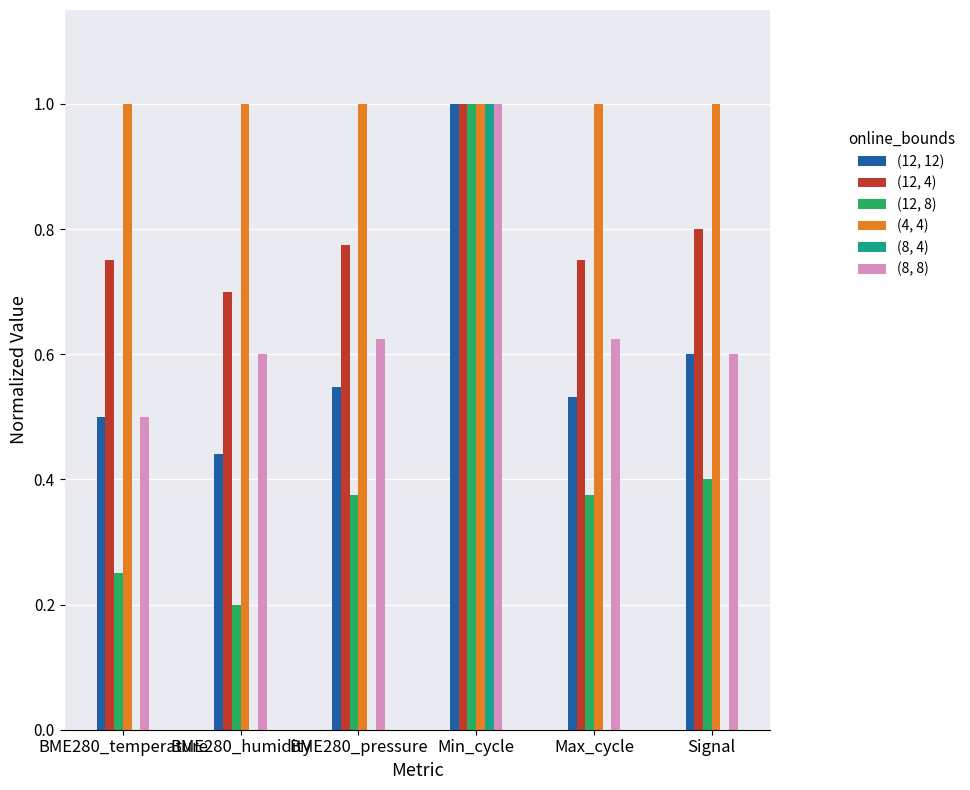

What is the total value across all series at BME280_humidity?

2.9